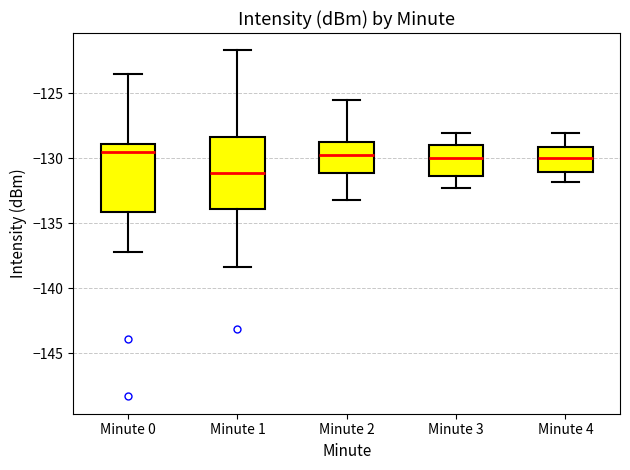

Reading left to right, read every box against the y-axis: the position of its median line, the range the box covers, and the ends of its whiskers. The values are not printed on the chart, so give them approximately, as read against the axis.

Minute 0: median -129.5, box -134.0 to -129.0, whiskers -137.0 to -123.5
Minute 1: median -131.0, box -134.0 to -128.5, whiskers -138.5 to -121.5
Minute 2: median -129.5, box -131.0 to -128.5, whiskers -133.0 to -125.5
Minute 3: median -130.0, box -131.5 to -129.0, whiskers -132.5 to -128.0
Minute 4: median -130.0, box -131.0 to -129.0, whiskers -132.0 to -128.0